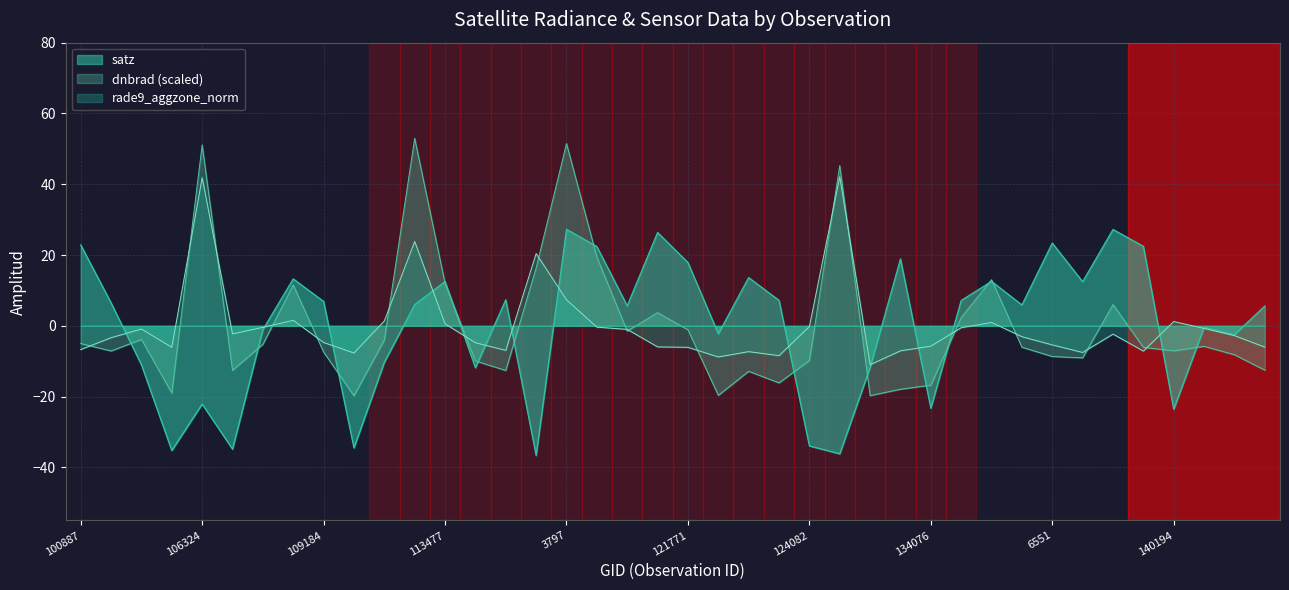

True or false: rade9_aggzone_norm has a value of -3.6 at 143099.

False